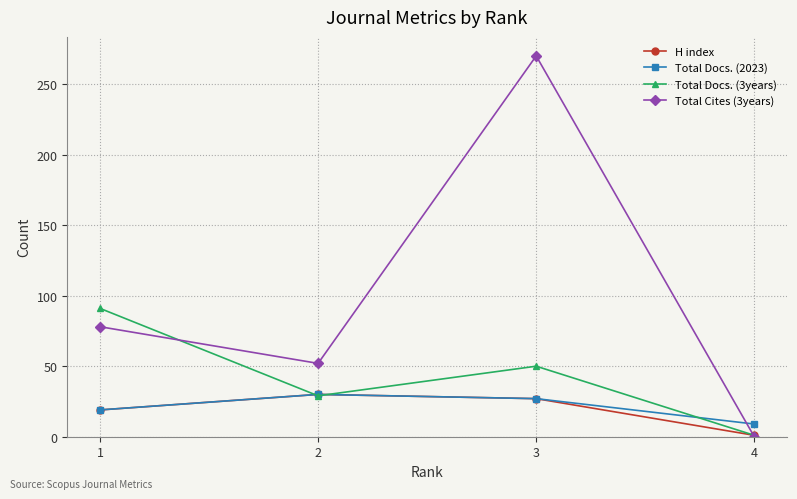

Which series has the largest total across all categories?

Total Cites (3years)